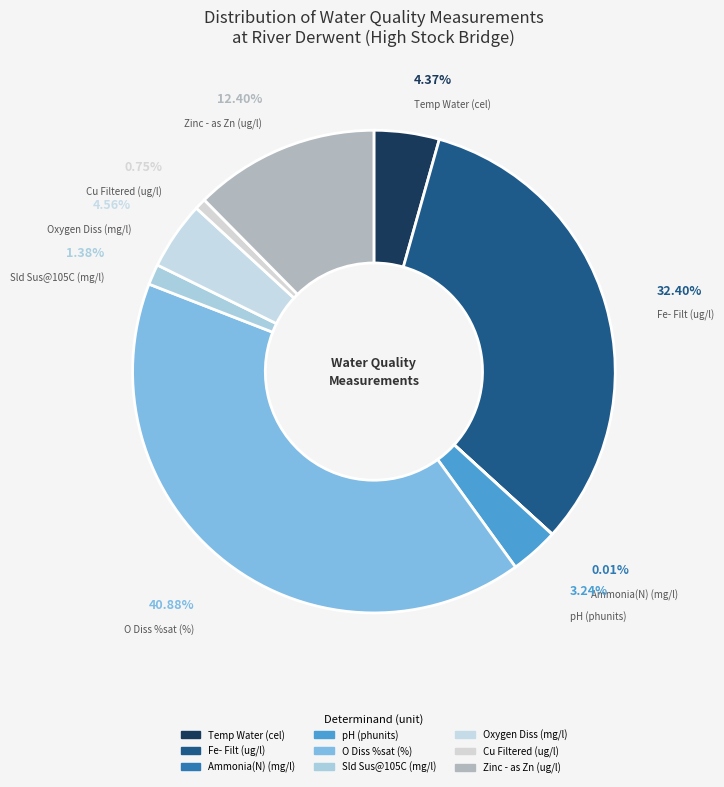

Combined, do Cu Filtered and Zinc - as Zn account for over 50%?

No